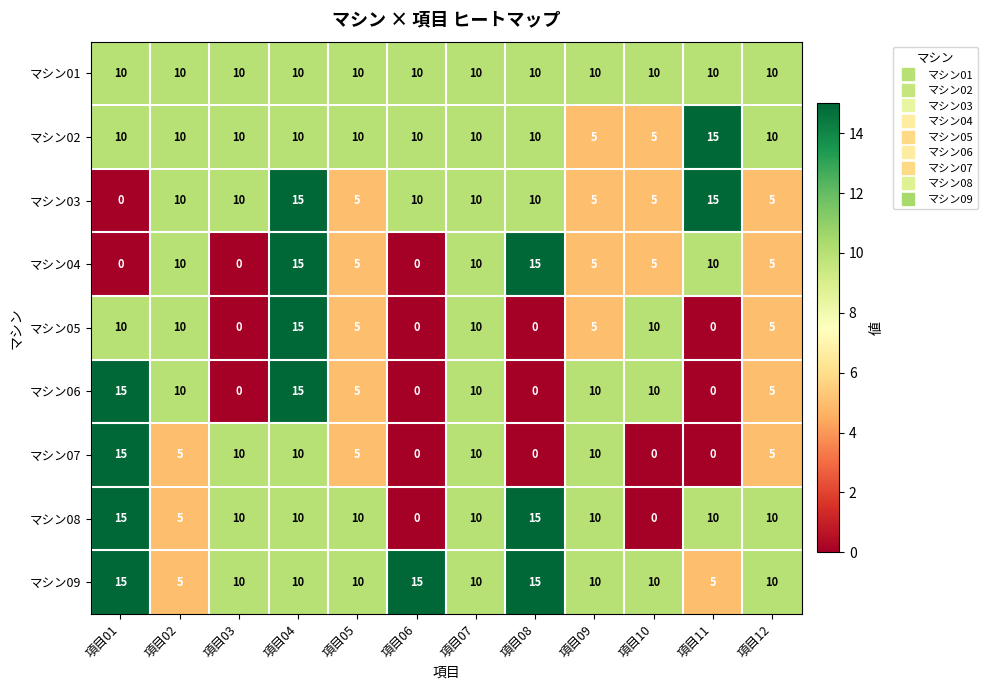

The マシン04 series shows 15 at 項目04. True or false?

True